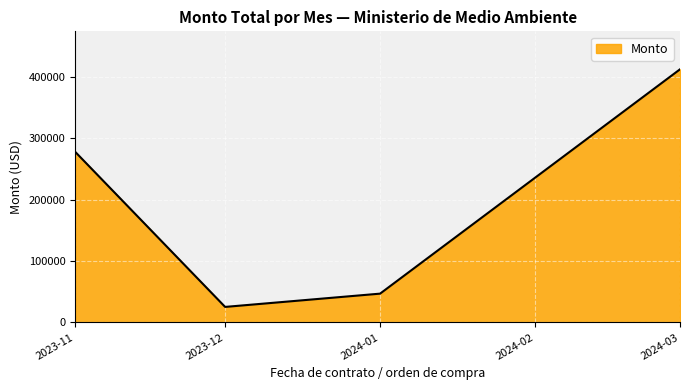

What is the average value?

190467.9